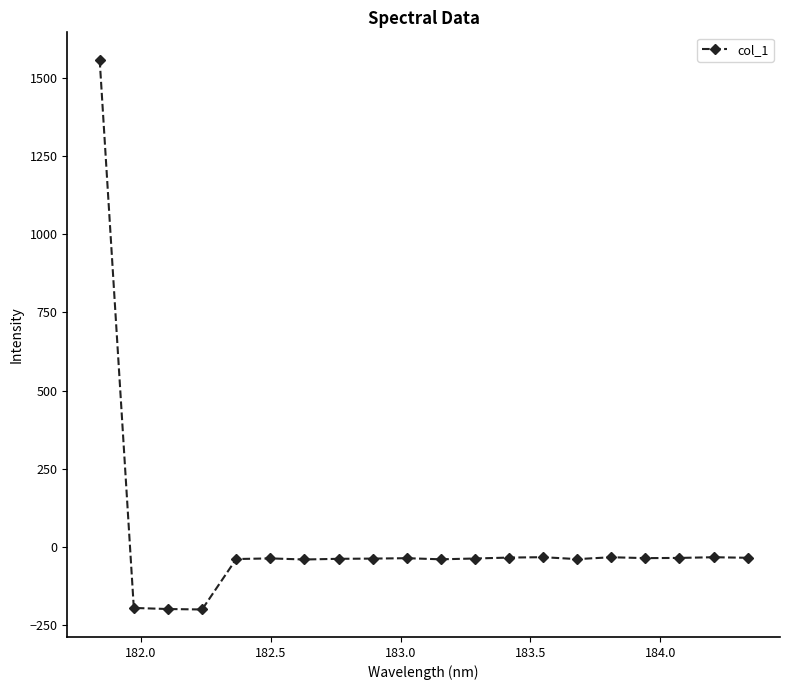

What is the sum of all values?

373.1